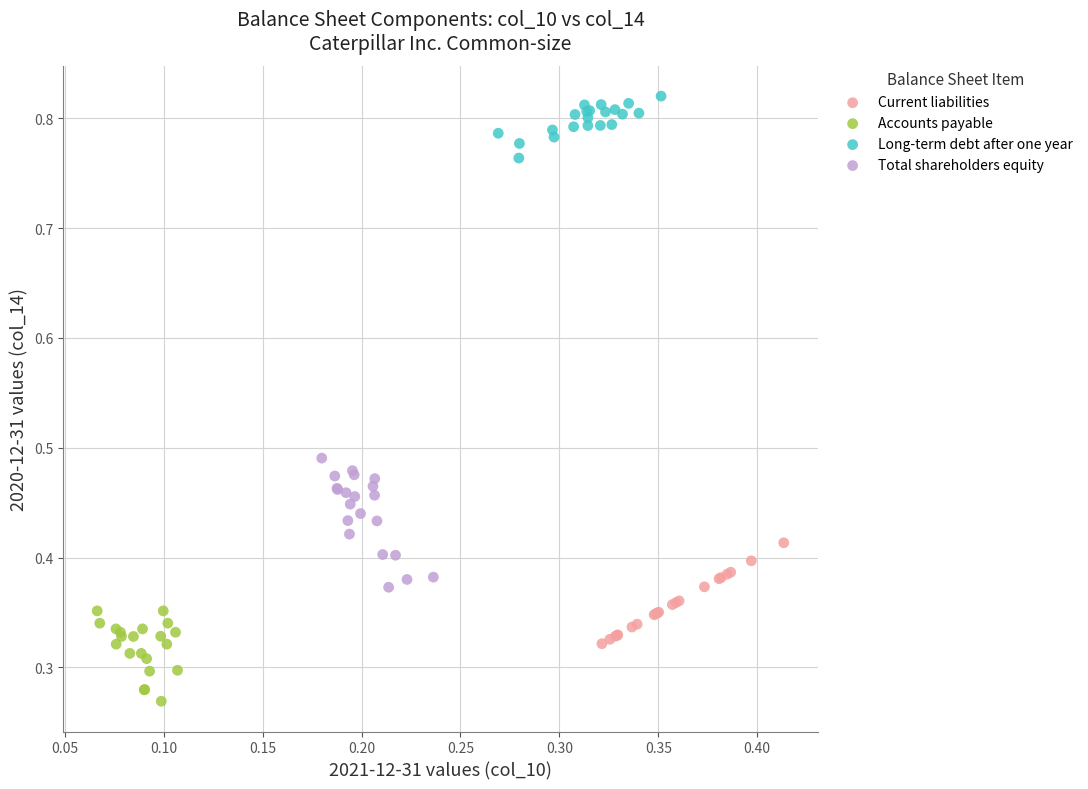

Which series reaches the minimum Y coordinate?

Accounts payable